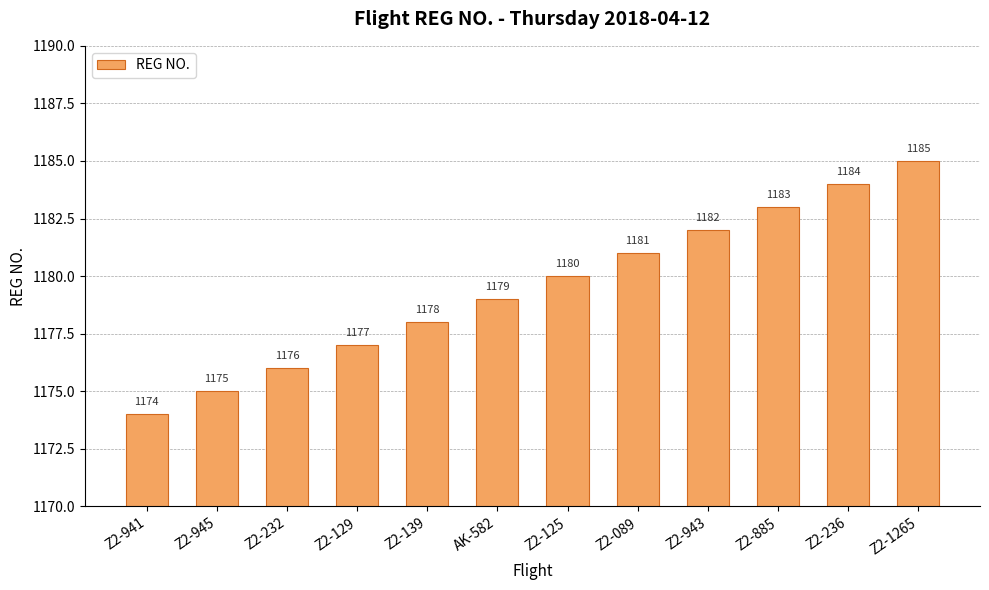

What is the approximate value at Z2-089, to the nearest 5?

1180